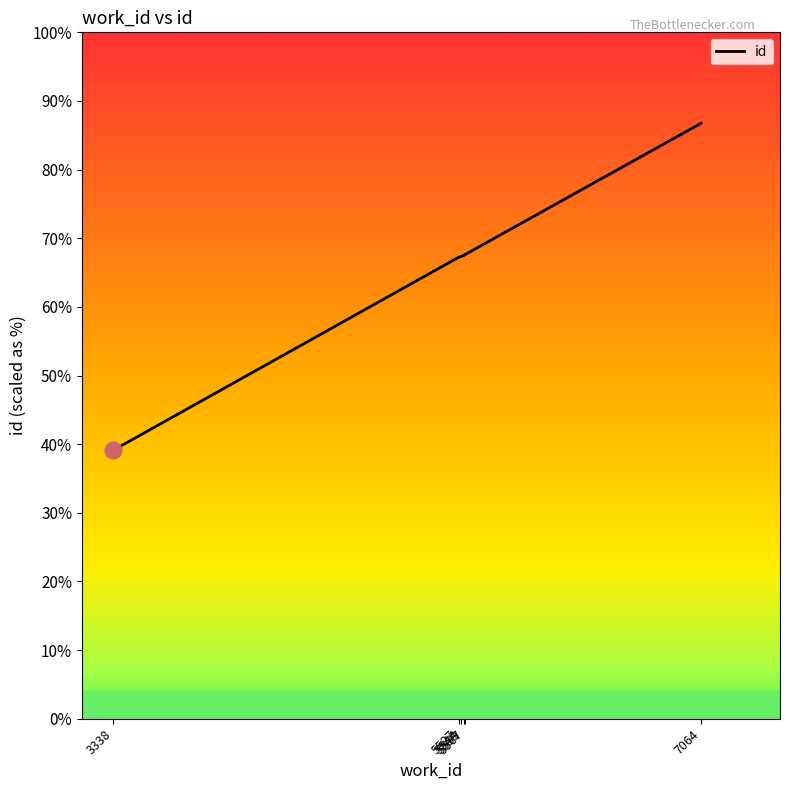

Is it true that the value at 5544 is 19583?

False